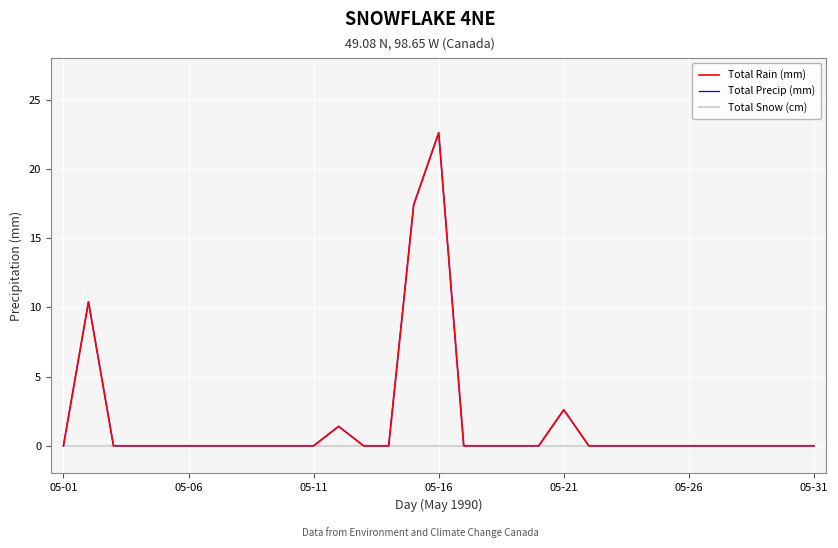

True or false: Total Precip (mm) and Total Snow (cm) cross at least once.

False